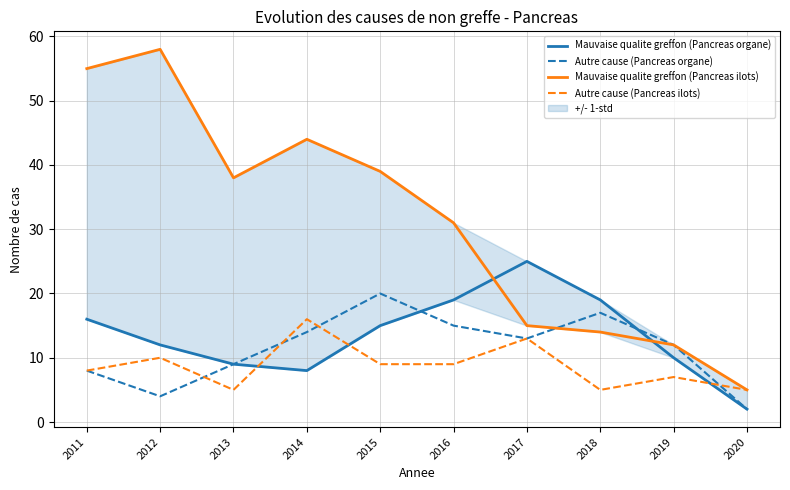

Reading left to right, transcribe all the data shown in this chart.

Mauvaise qualite greffon (Pancreas organe): 2011=16	2012=12	2013=9	2014=8	2015=15	2016=19	2017=25	2018=19	2019=10	2020=2
Autre cause (Pancreas organe): 2011=8	2012=4	2013=9	2014=14	2015=20	2016=15	2017=13	2018=17	2019=12	2020=2
Mauvaise qualite greffon (Pancreas ilots): 2011=55	2012=58	2013=38	2014=44	2015=39	2016=31	2017=15	2018=14	2019=12	2020=5
Autre cause (Pancreas ilots): 2011=8	2012=10	2013=5	2014=16	2015=9	2016=9	2017=13	2018=5	2019=7	2020=5